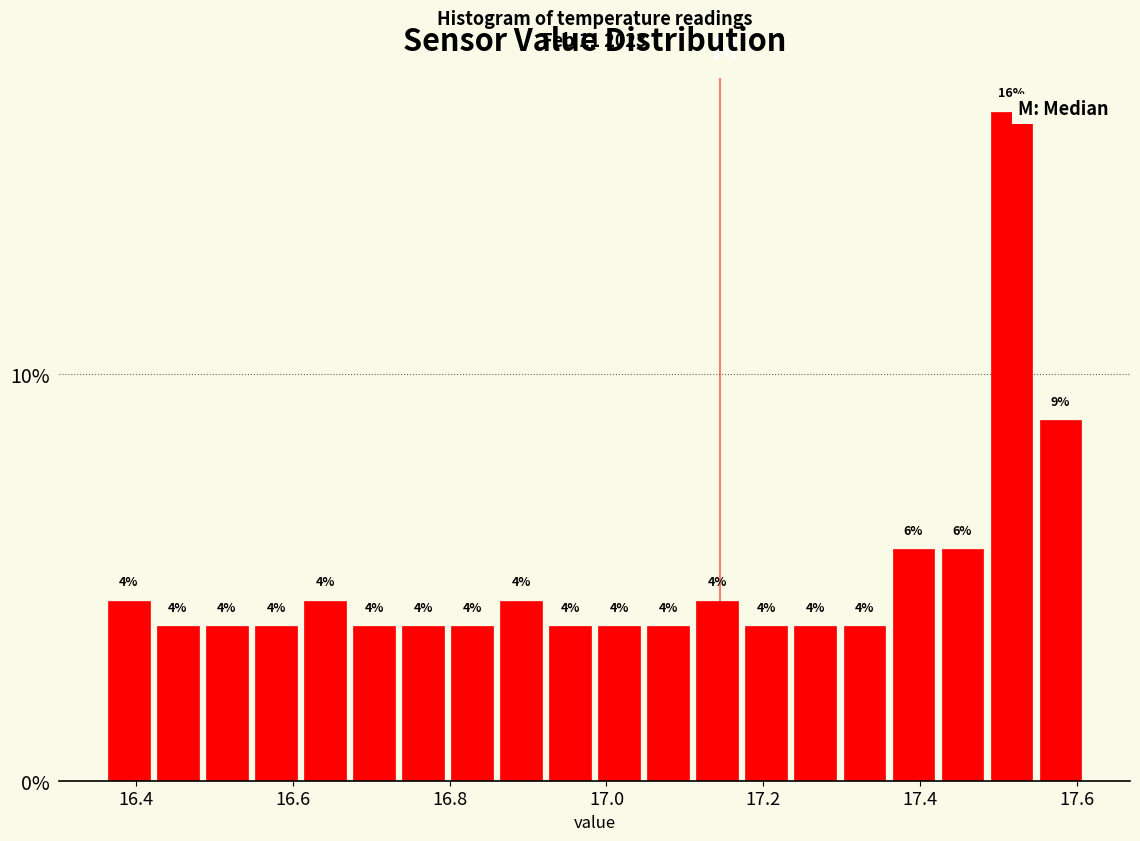

Read against the x-axis, roughly where is the centre of the tallest bar?

17.52